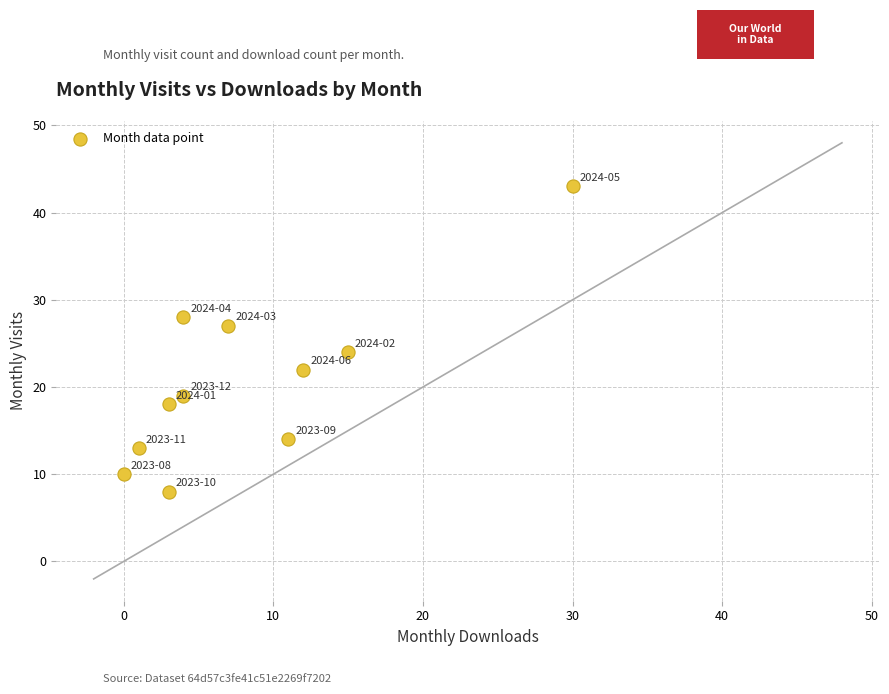

What is the range of Y values (max minus min)?

35